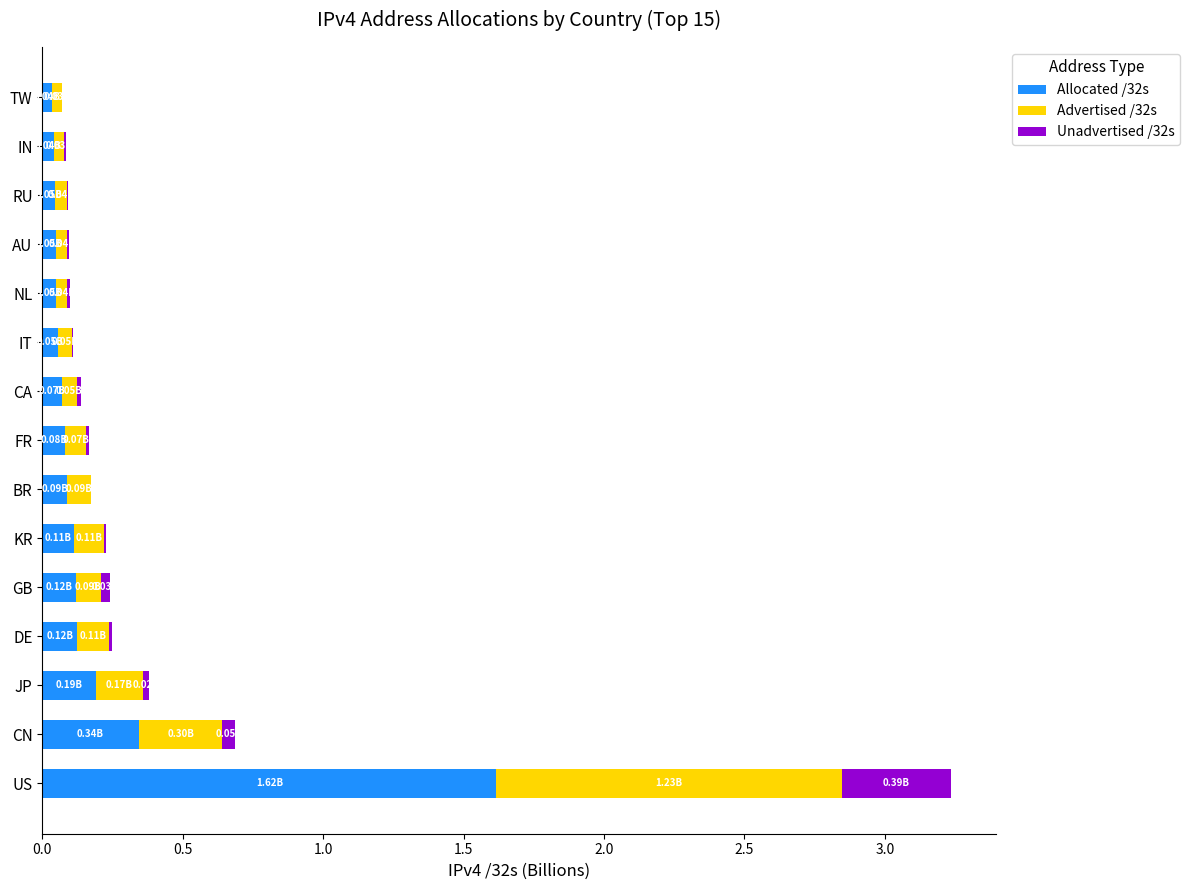

At which category is the sum across all series the highest?

US